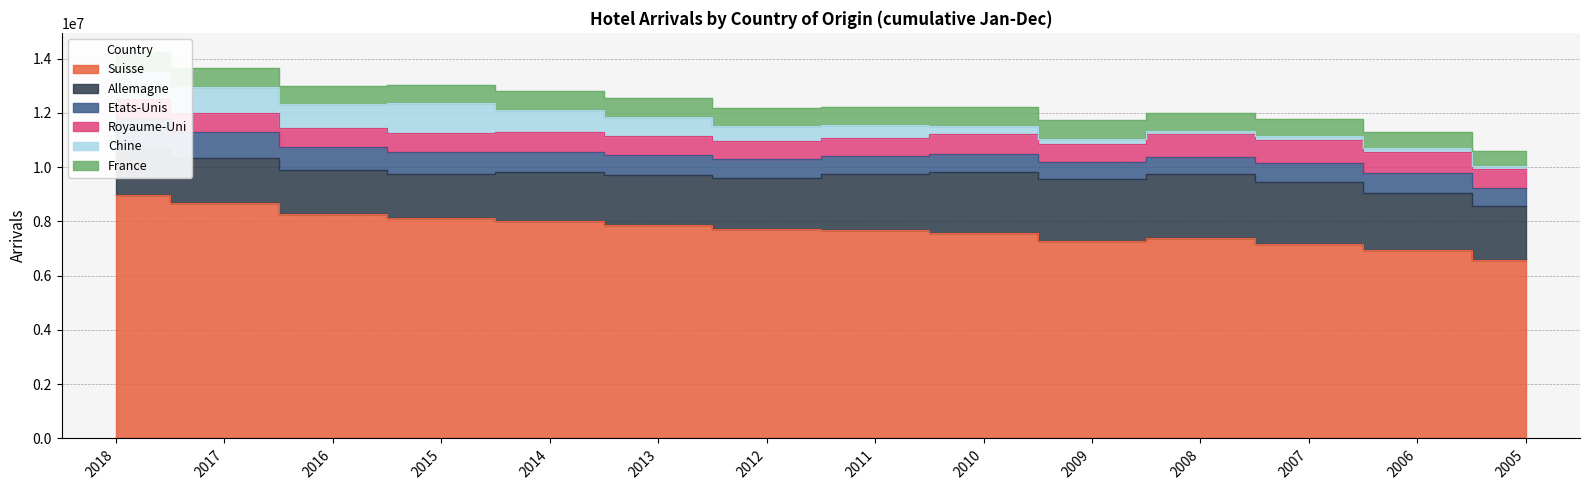

At which label does Allemagne first exceed 2007203?

2011